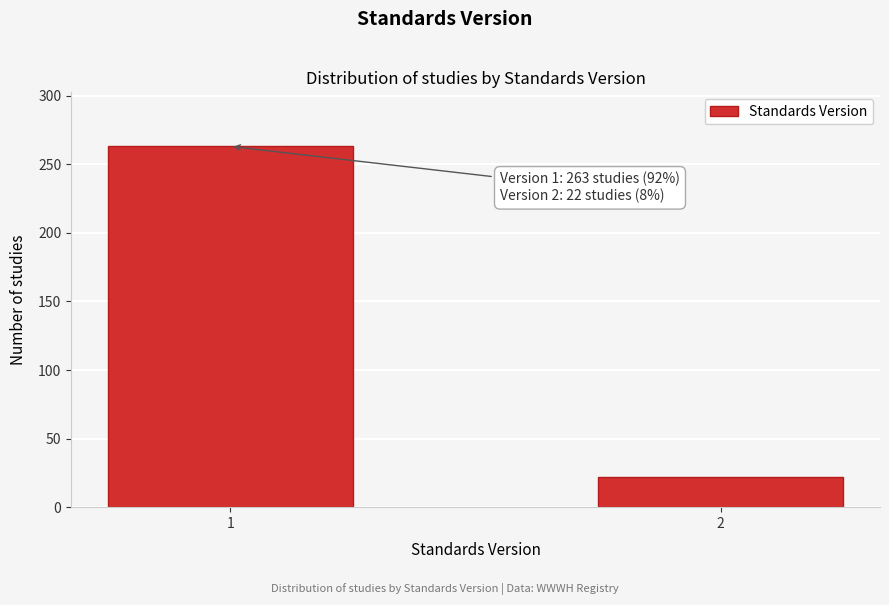

Reading right to left, what are all the values shown in this chart?

2=22	1=263